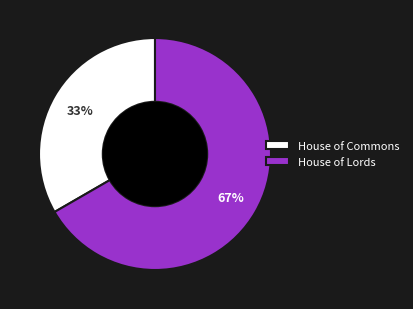

Count the number of slices in the pie.

2